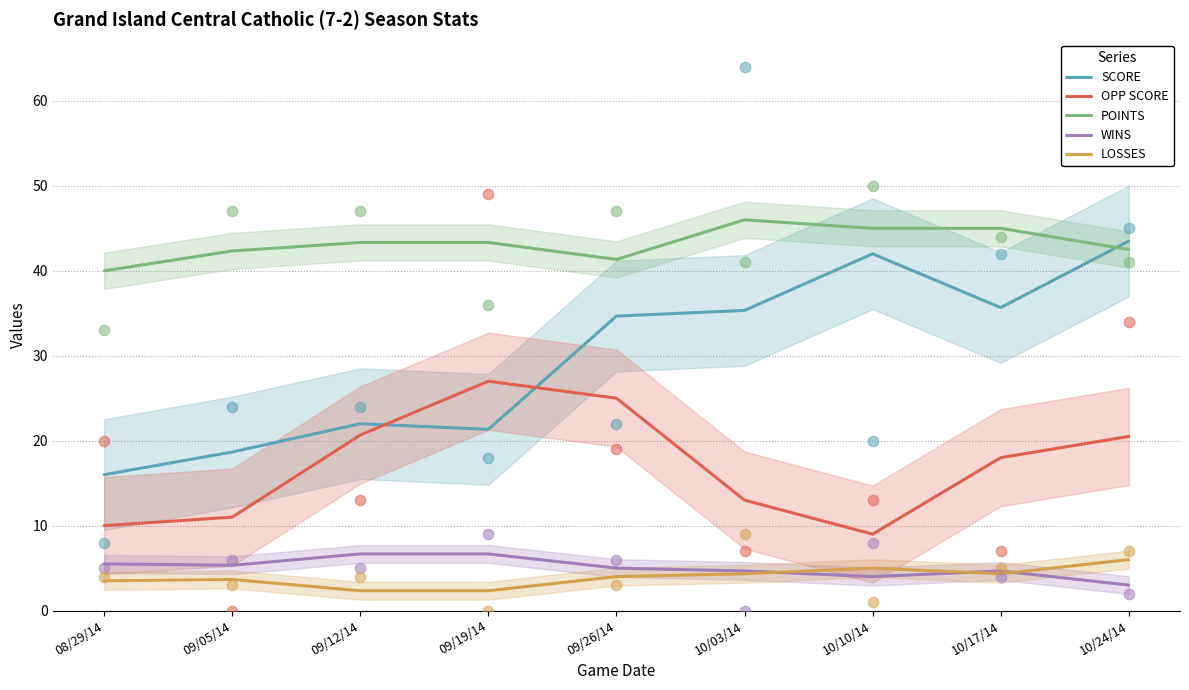

Which series has the largest total across all categories?

POINTS